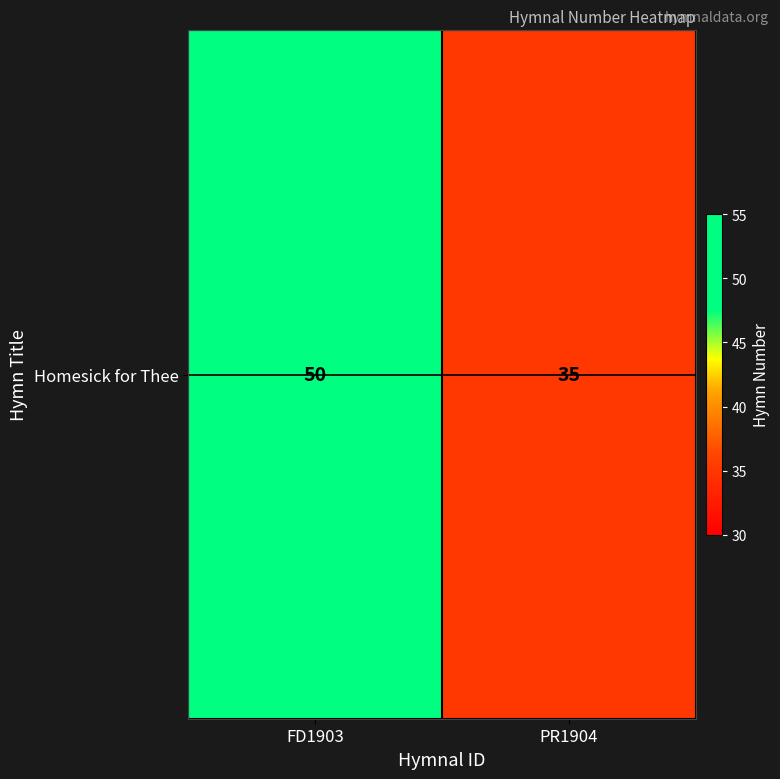

Rank the categories by value from highest to lowest.

FD1903, PR1904